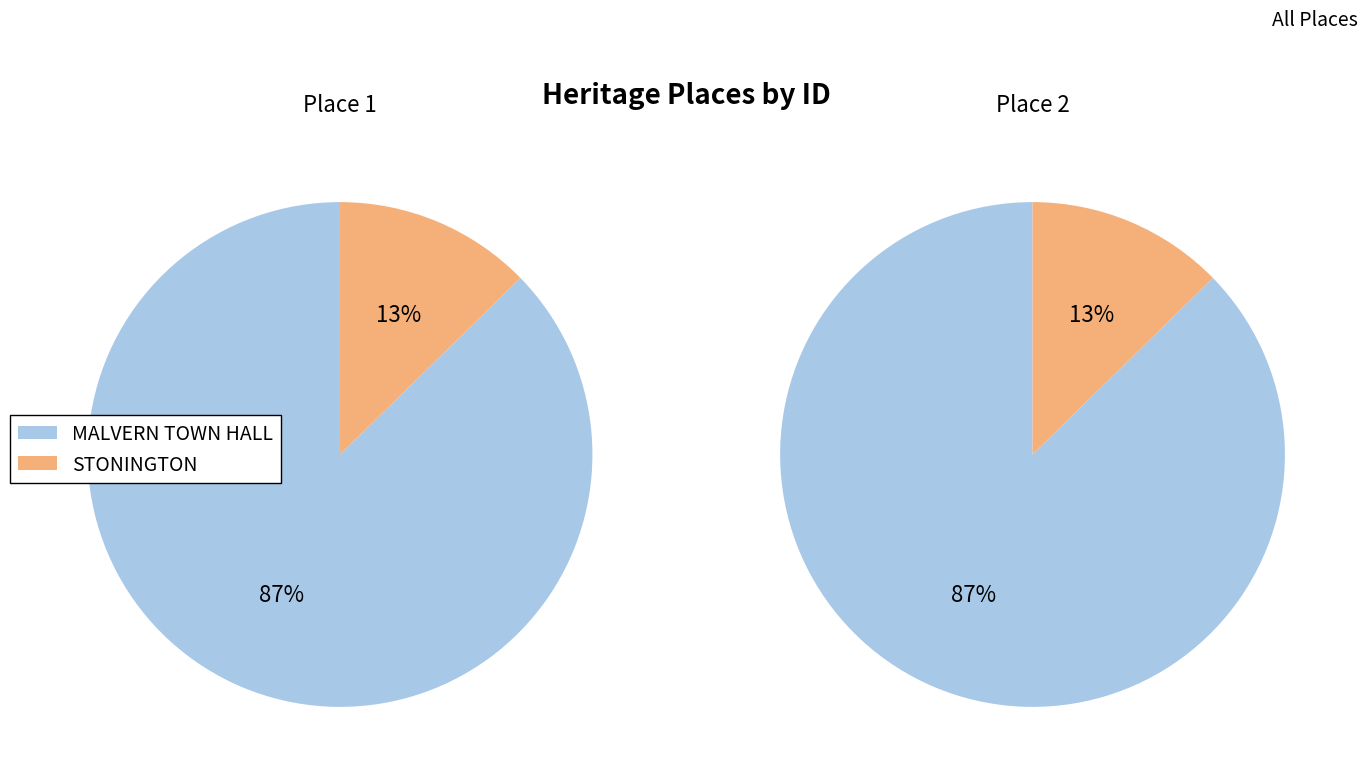

Does STONINGTON represent more than half of the total?

No